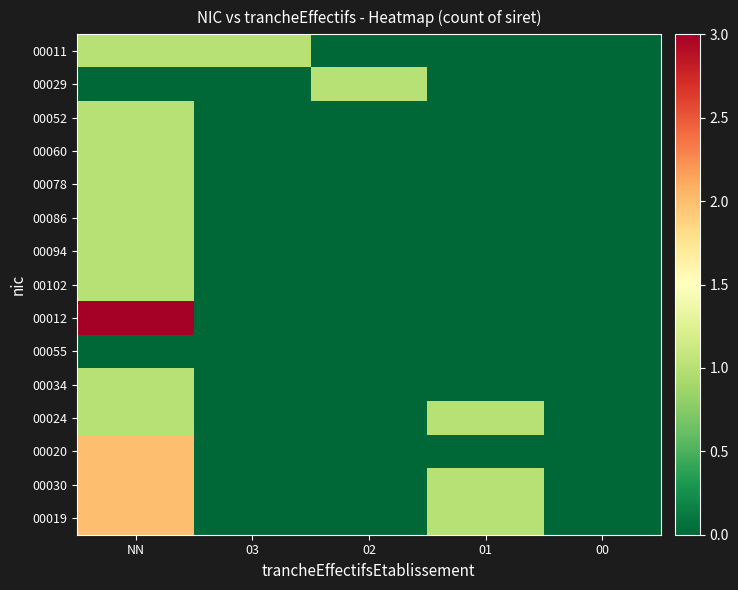

At which category is the sum across all series the highest?

NN